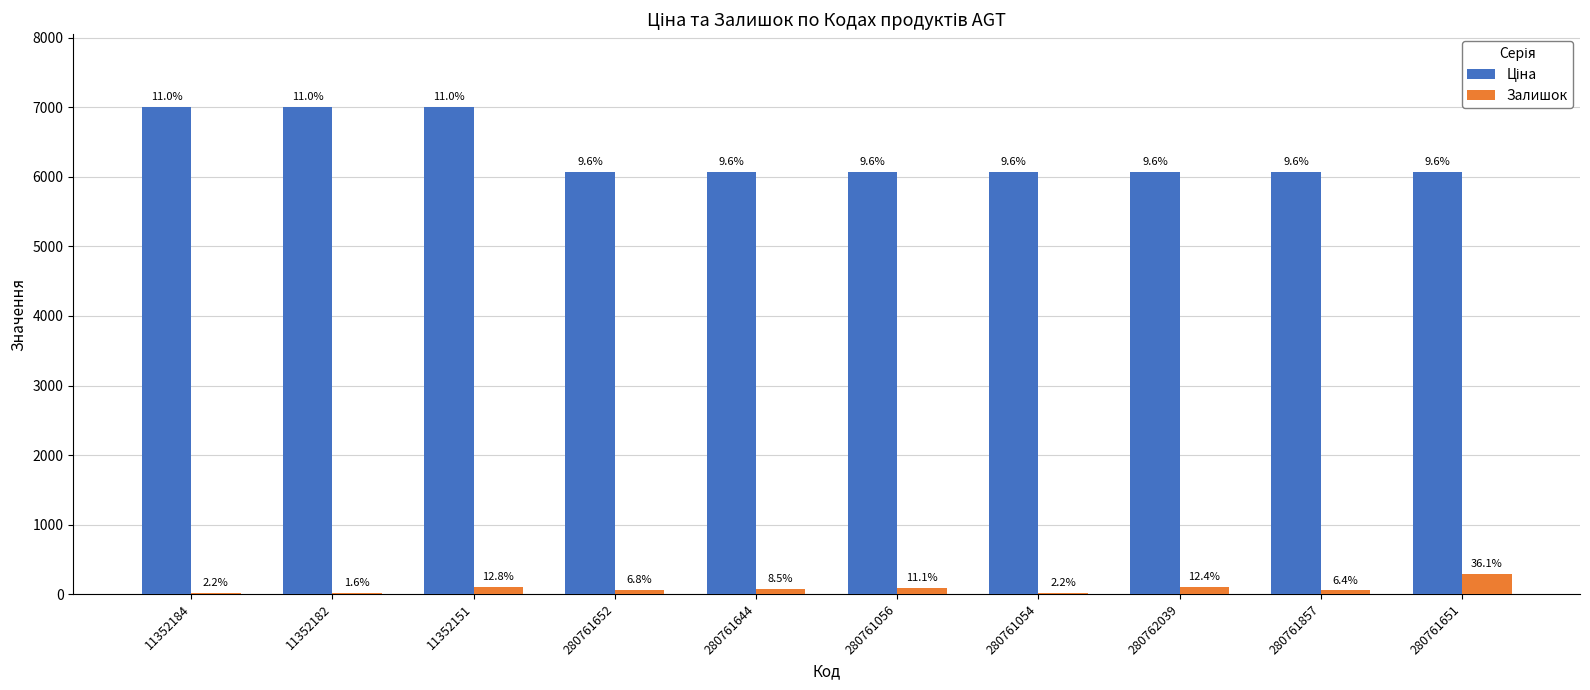

What is the spread (max minus min) of values at 280761652?

6012.2